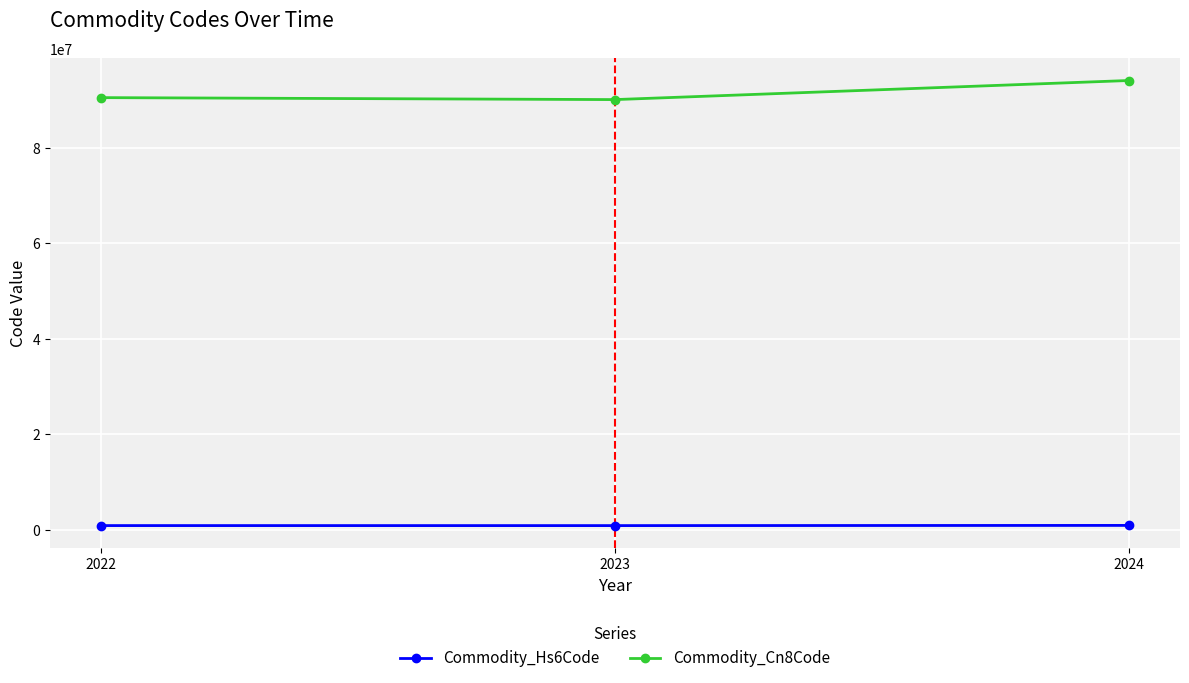

Rank the series by their maximum value, from lowest to highest.

Commodity_Hs6Code, Commodity_Cn8Code